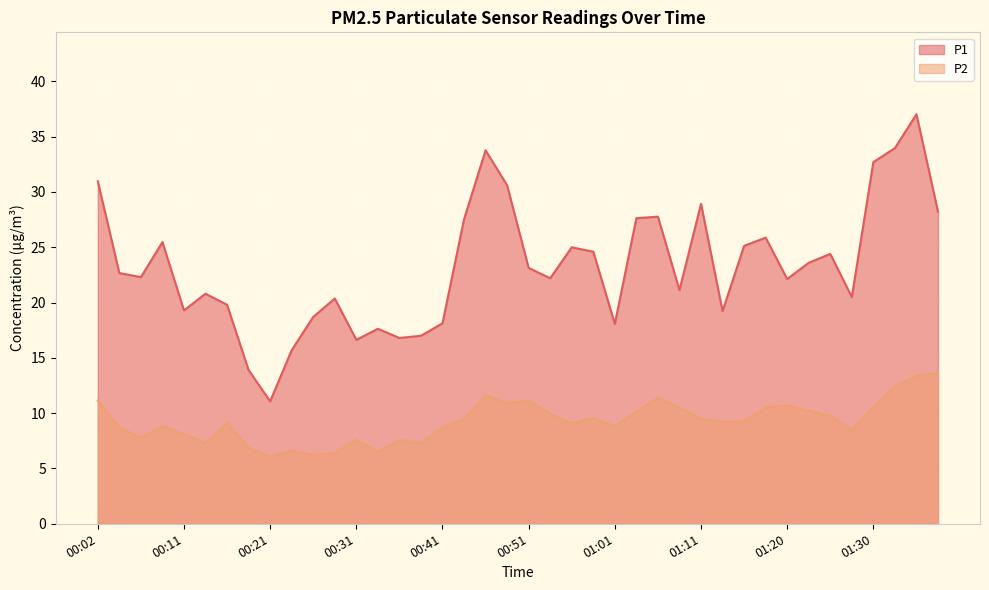

What position from the left is 00:29?

12